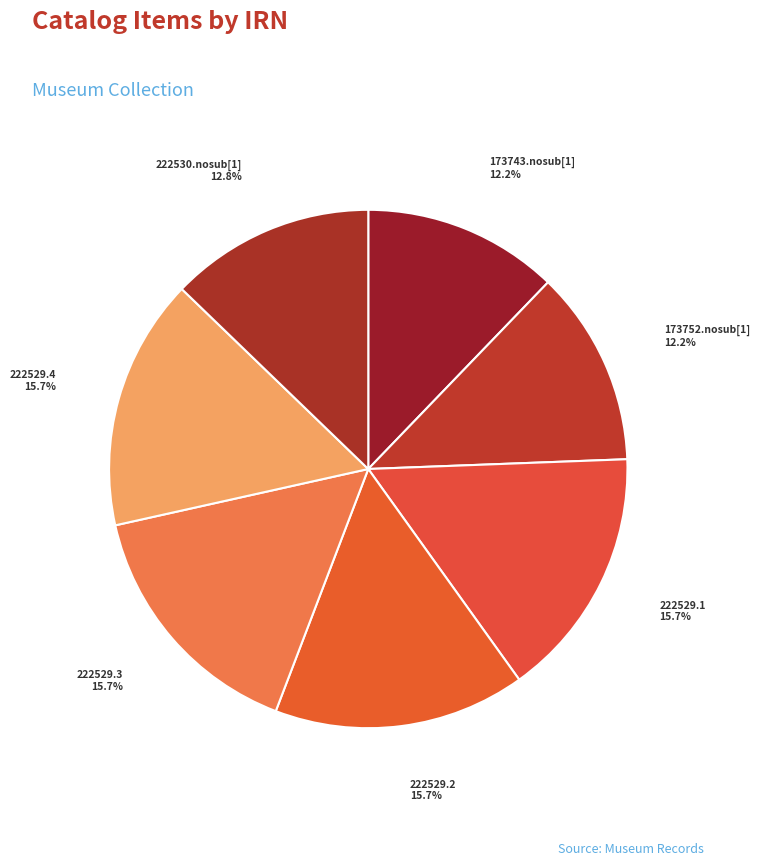

To the nearest percent, what is the combined percentage of 222529.4 and 173752.nosub[1]?

28%